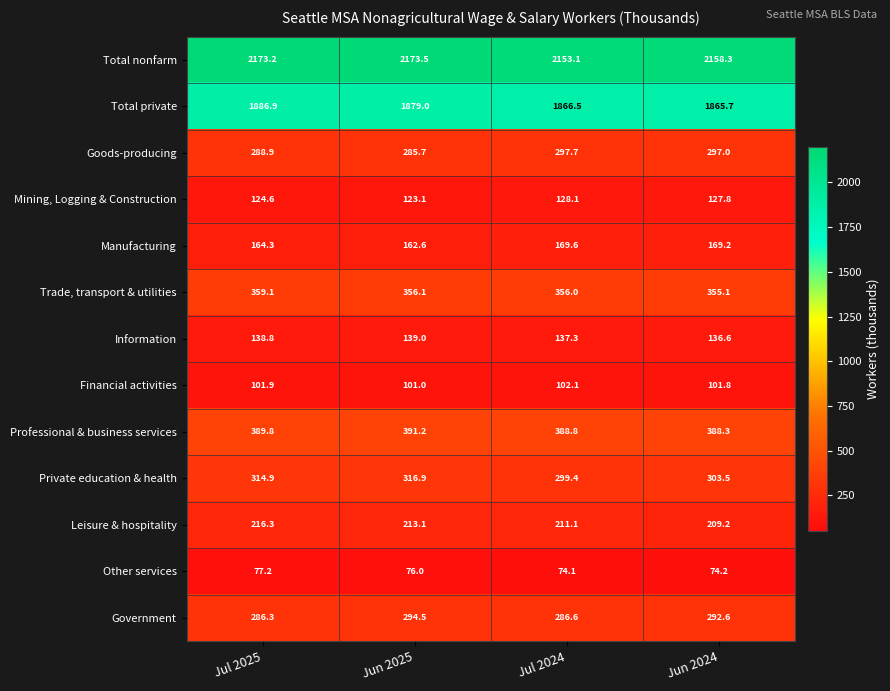

How many data points in Total private are less than 1879?

2